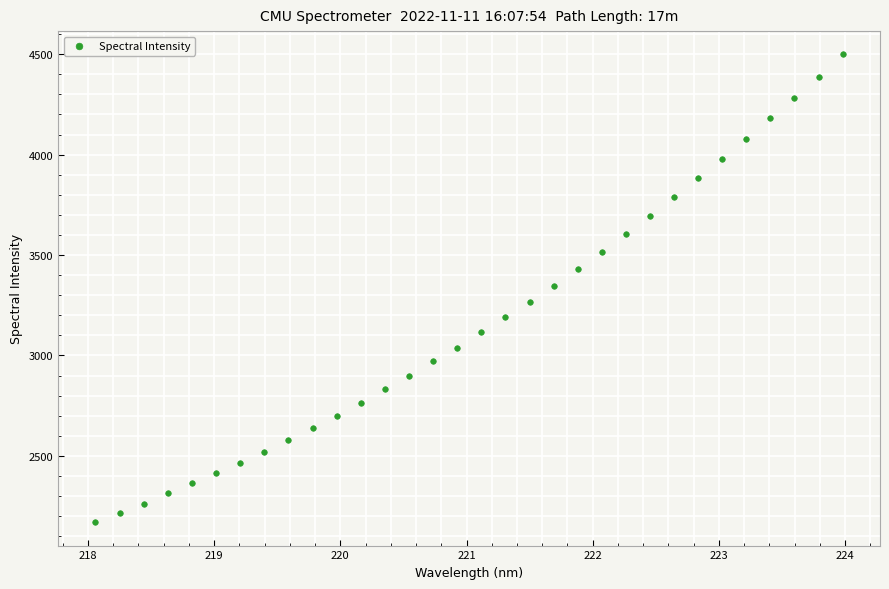

What is the range of X values (max minus min)?

5.9